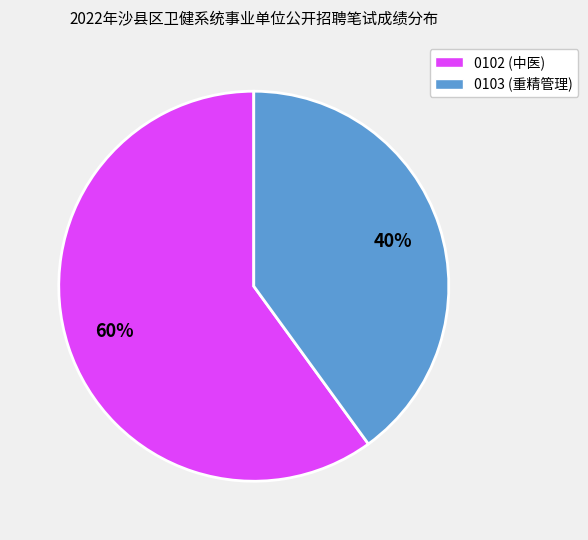

To the nearest percent, what is the difference between the largest and smallest slice percentages?

20%